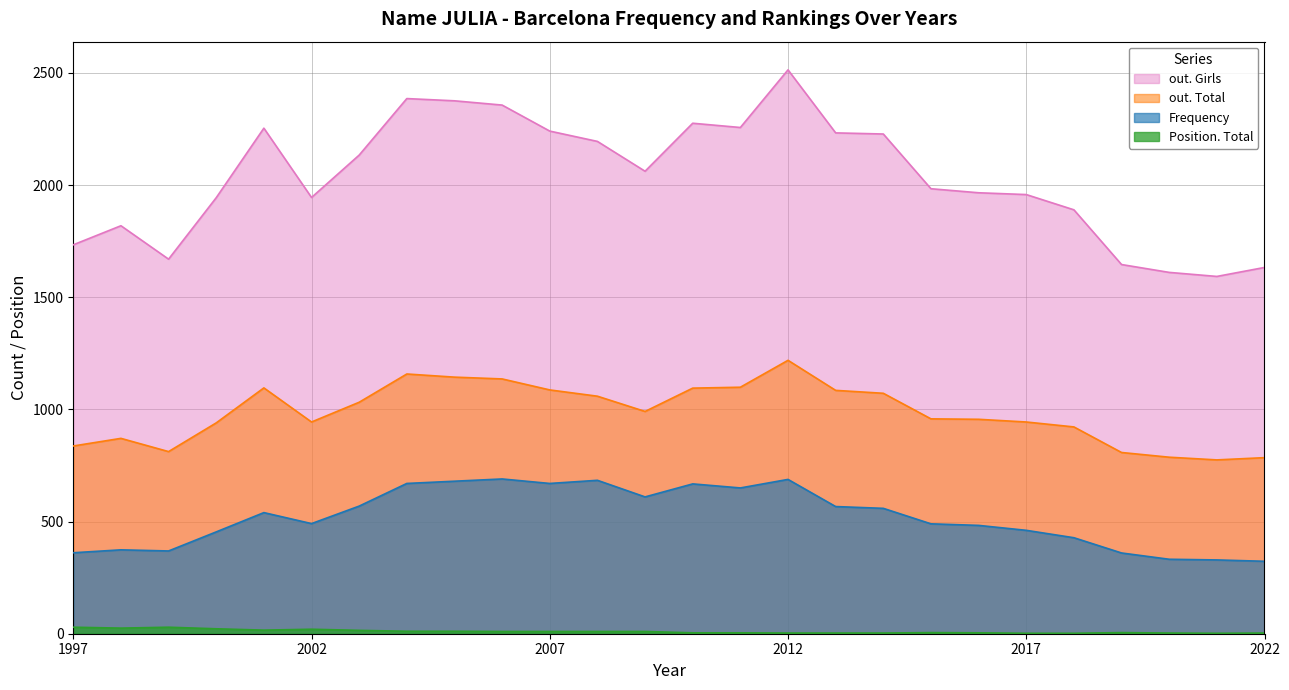

The out. Girls series shows 3487 at 2014. True or false?

False